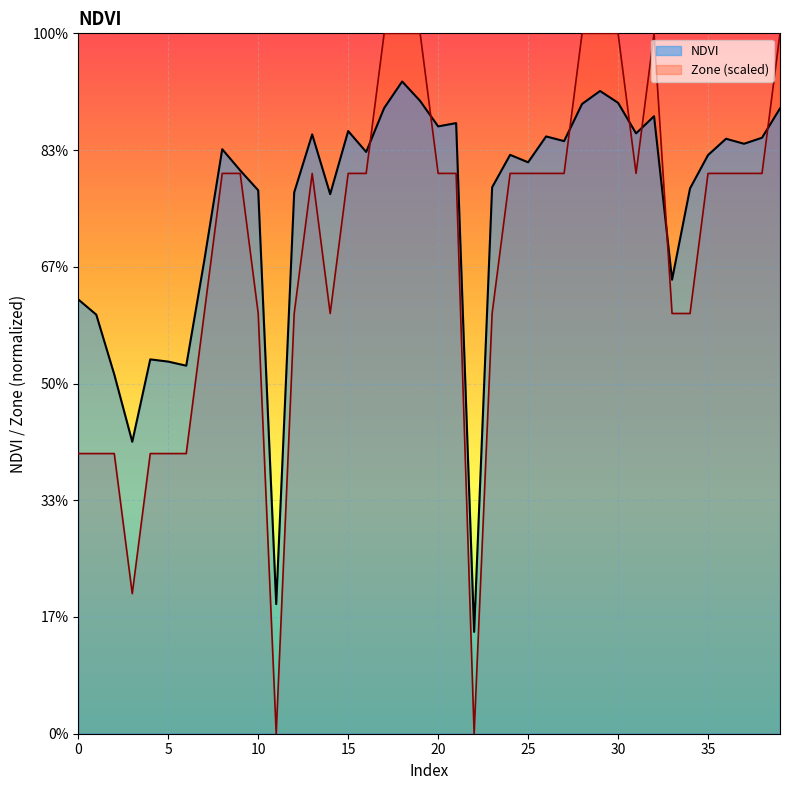

Where do NDVI and Zone first cross each other?

16 and 17